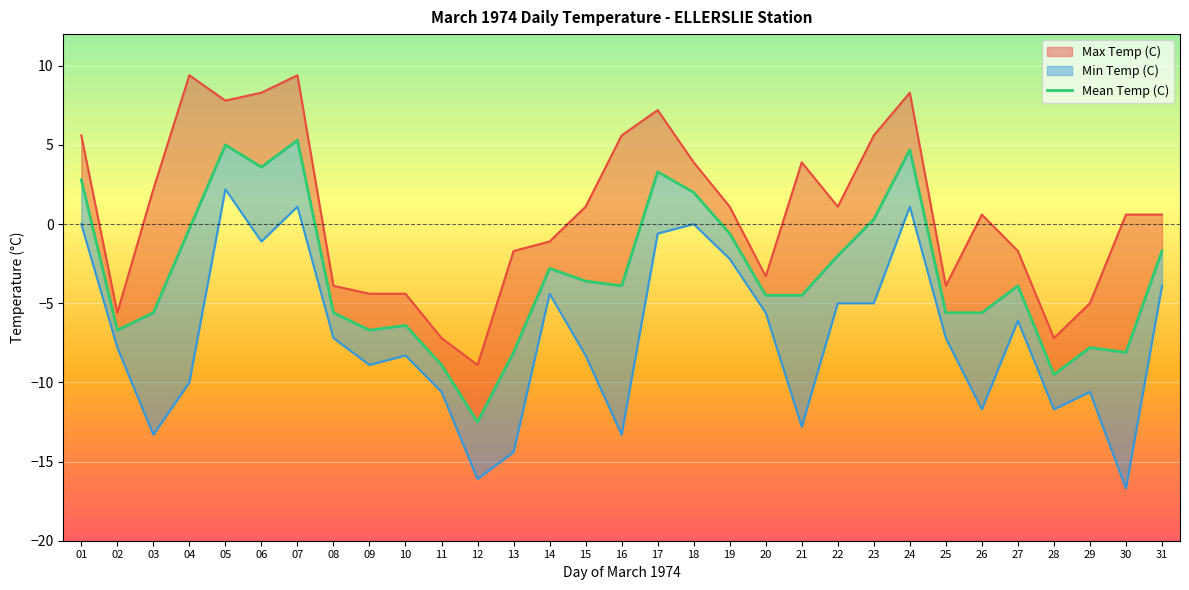

How many interior local valleys does the Mean Temp (C) series have?

7